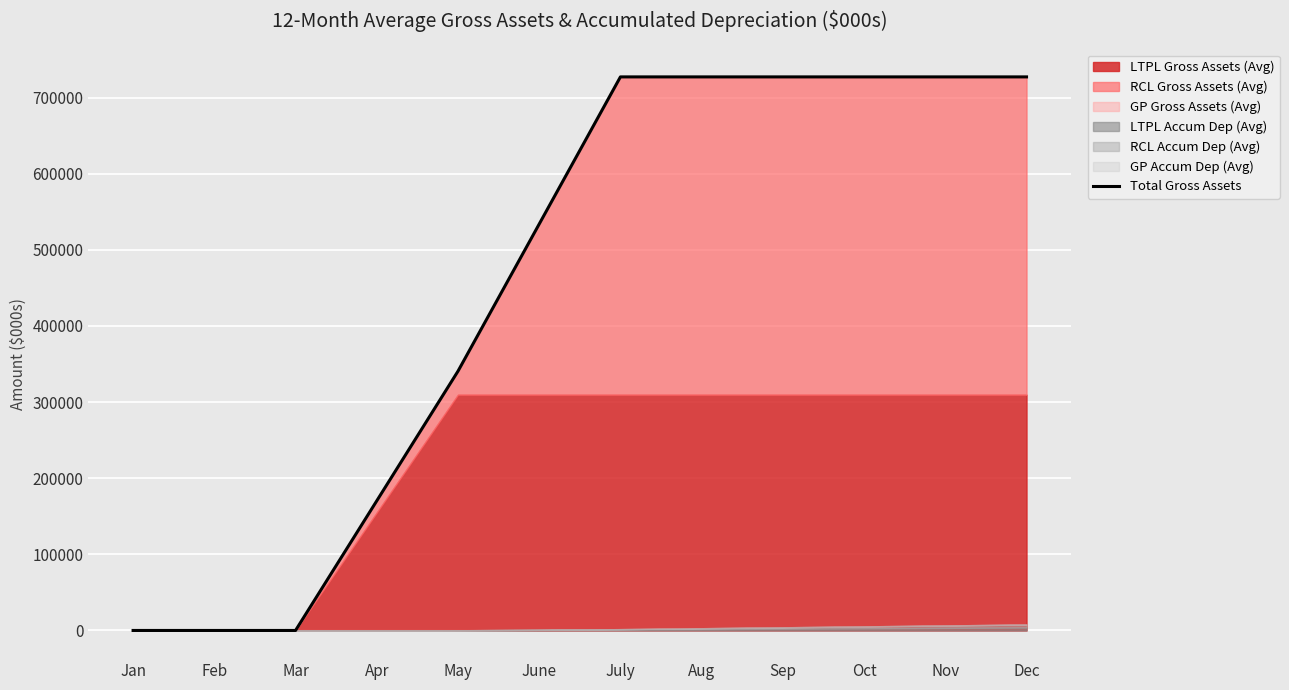

Rank the categories by value from highest to lowest.

July, Aug, Sep, Oct, Nov, Dec, June, May, Apr, Jan, Feb, Mar